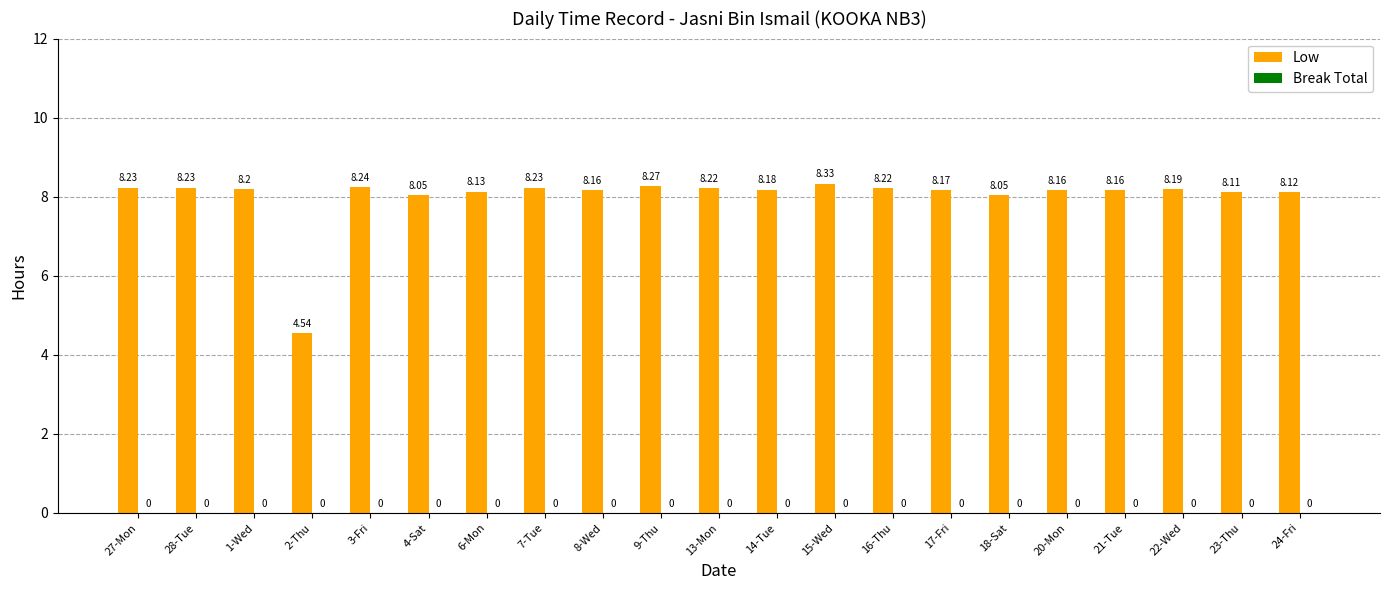

What is the label of the 13th bar from the left?

15-Wed